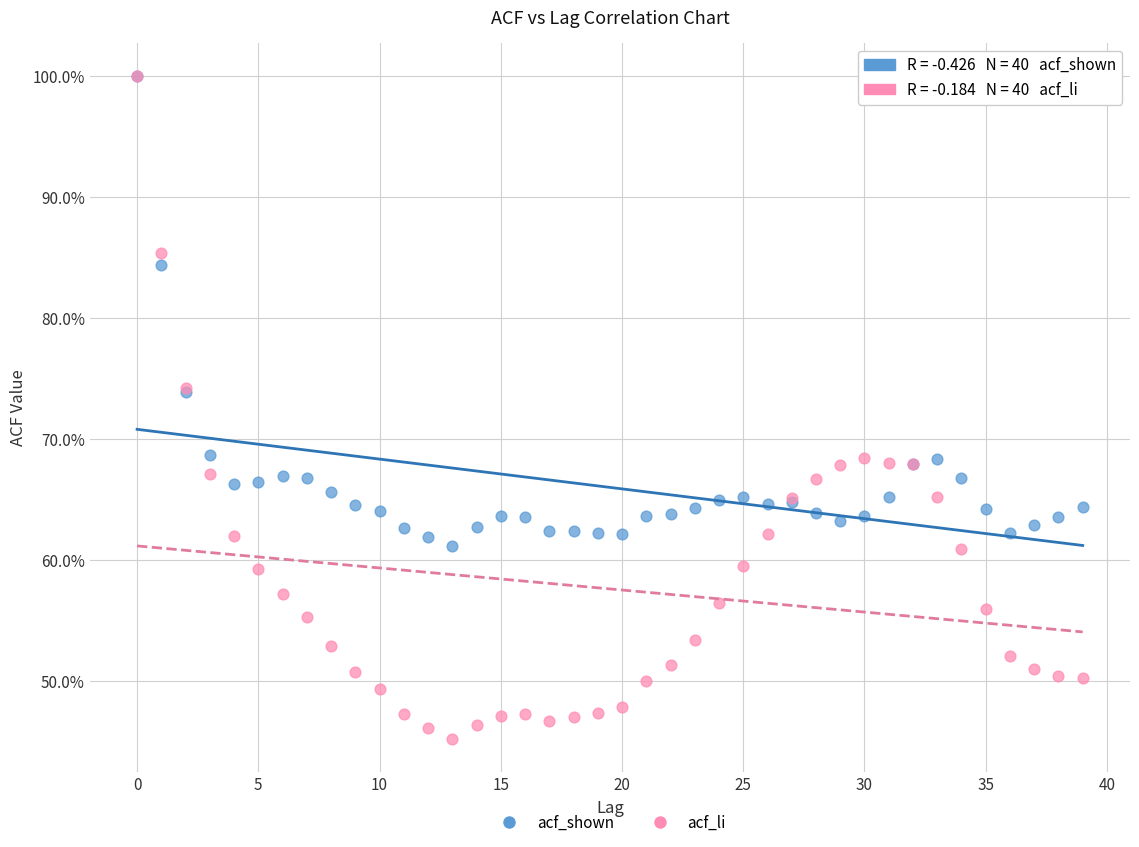

Which series reaches the minimum Y coordinate?

acf_li